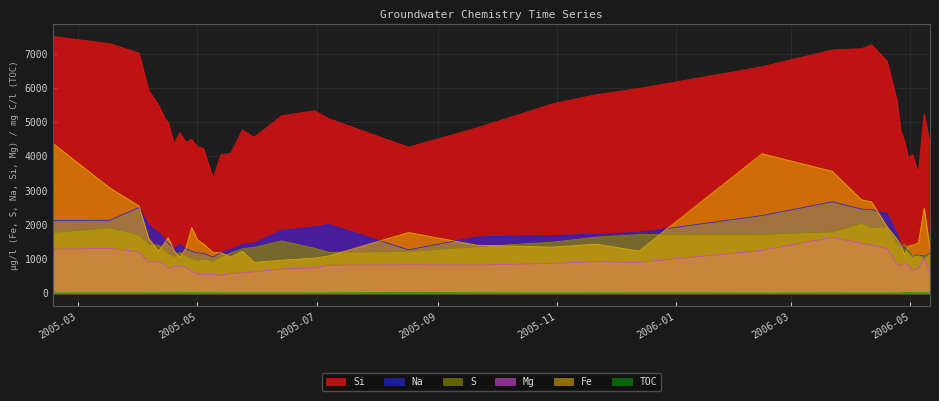

How many interior local valleys does the S series have?

8